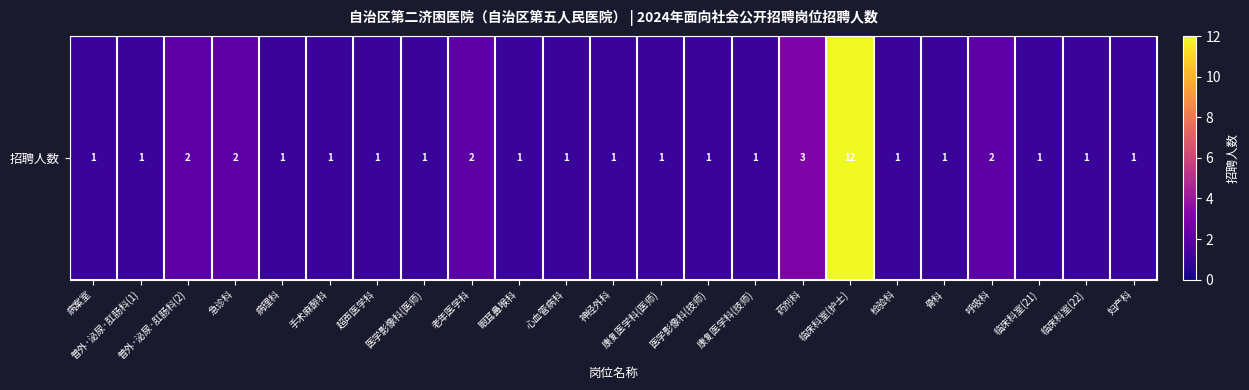

Which has a higher value, 心血管病科 or 呼吸科?

呼吸科